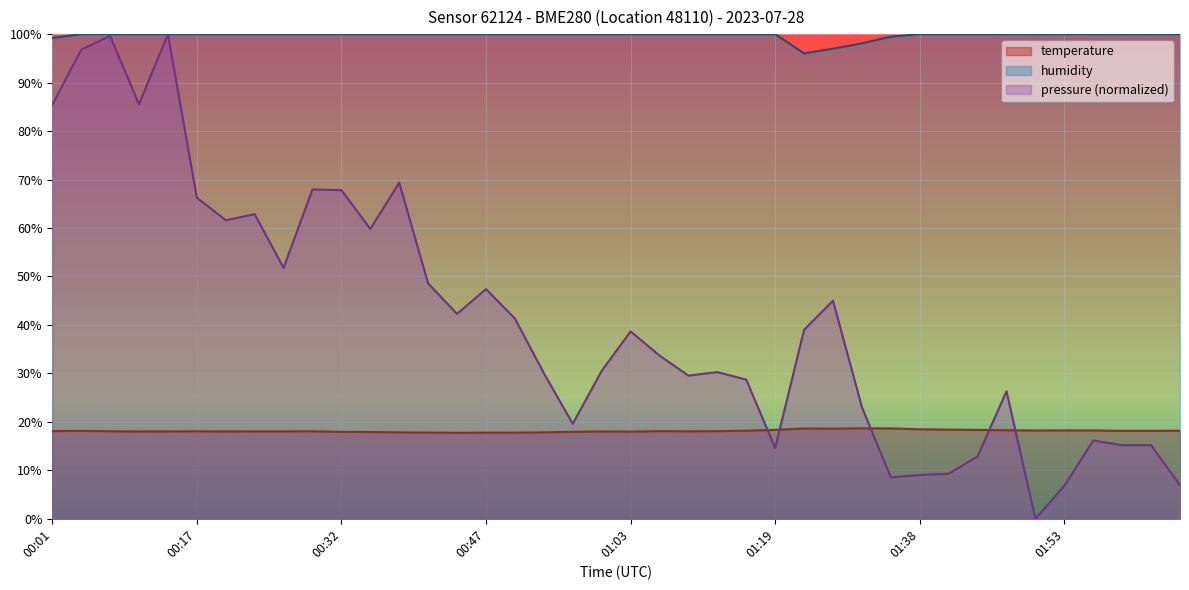

Which label corresponds to the smallest value in the chart?

00:44